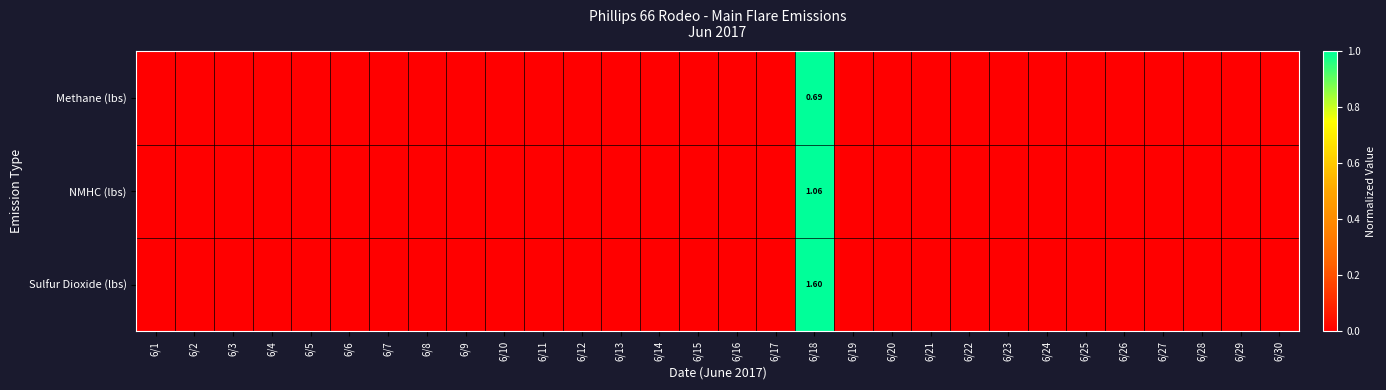

Between 6/19 and 6/14, which is larger?

6/19